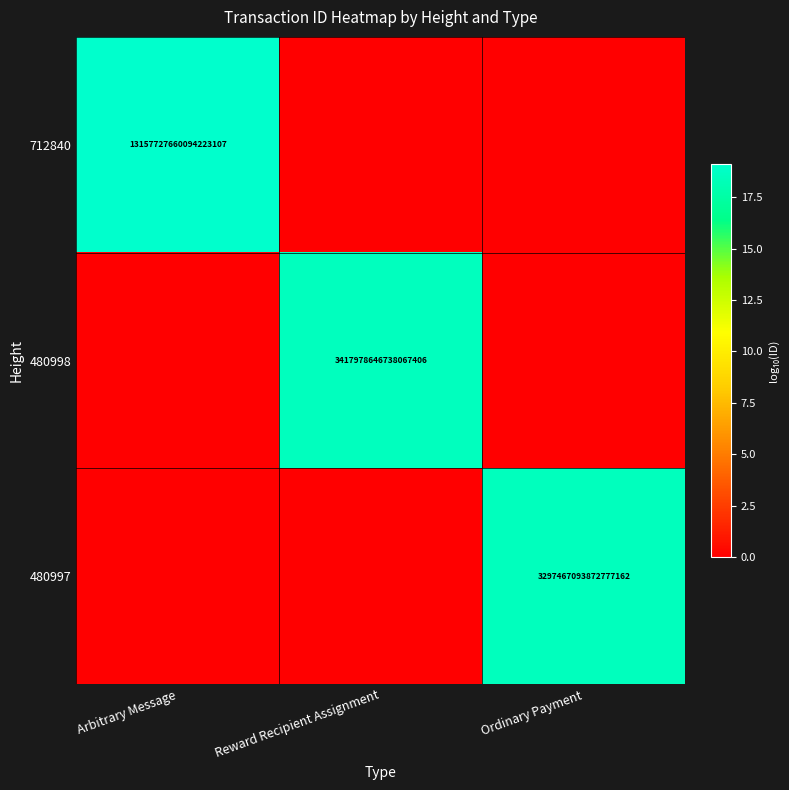

Is it true that 480998 equals 2259264422885147904 at Reward Recipient Assignment?

False